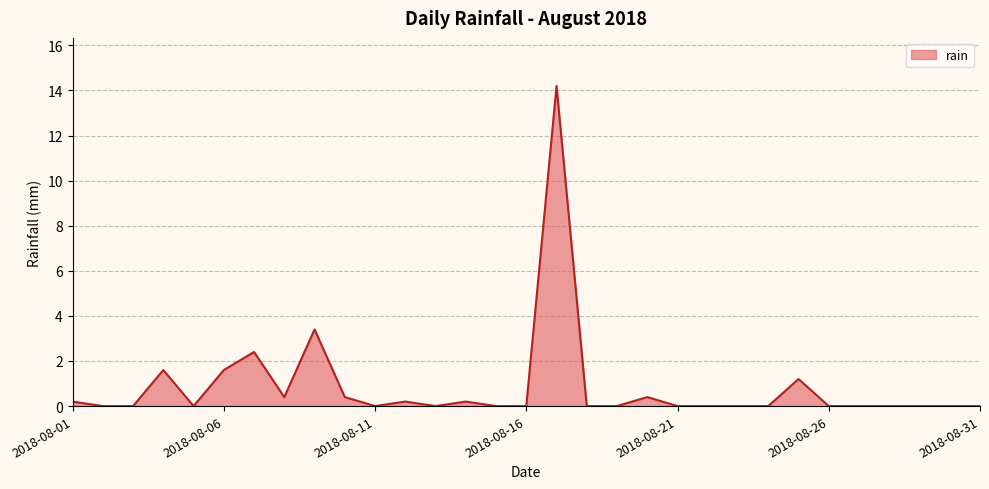

What is the maximum value shown in the chart?

14.2